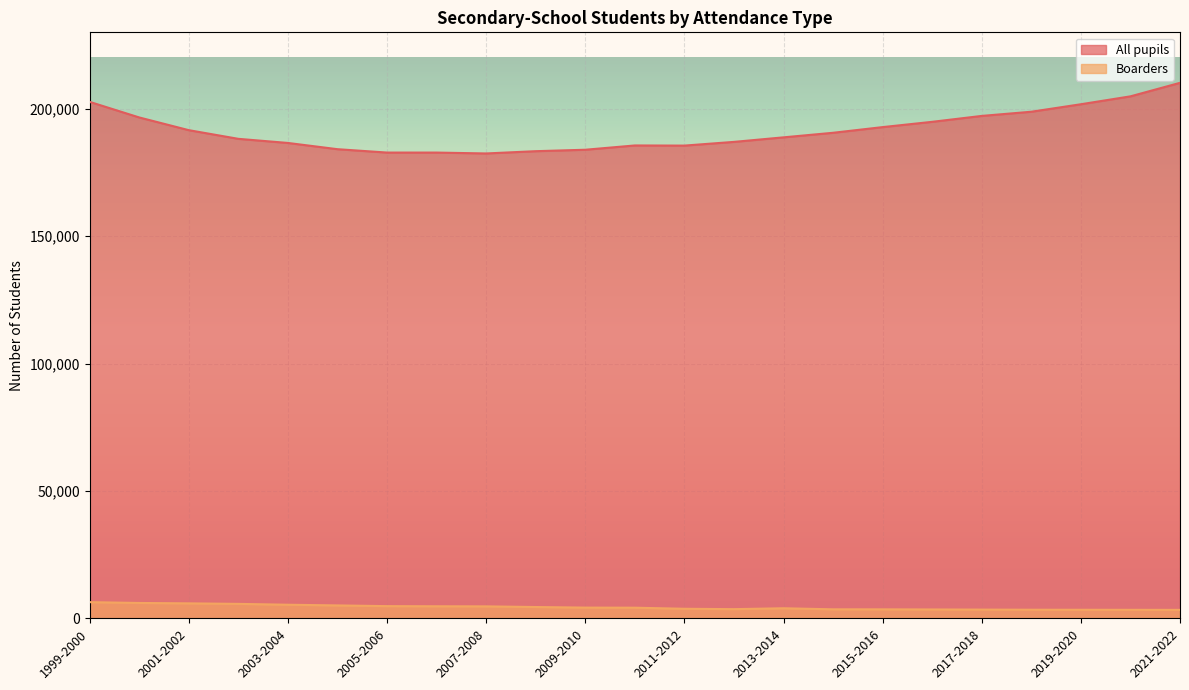

What are all the series names shown in the legend?

All pupils, Boarders